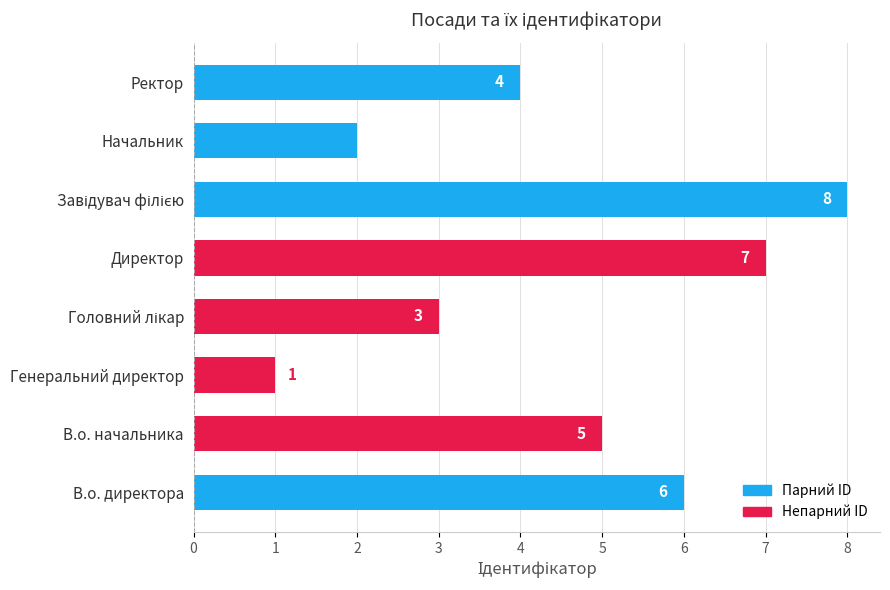

Which has a higher value, Директор or Генеральний директор?

Директор